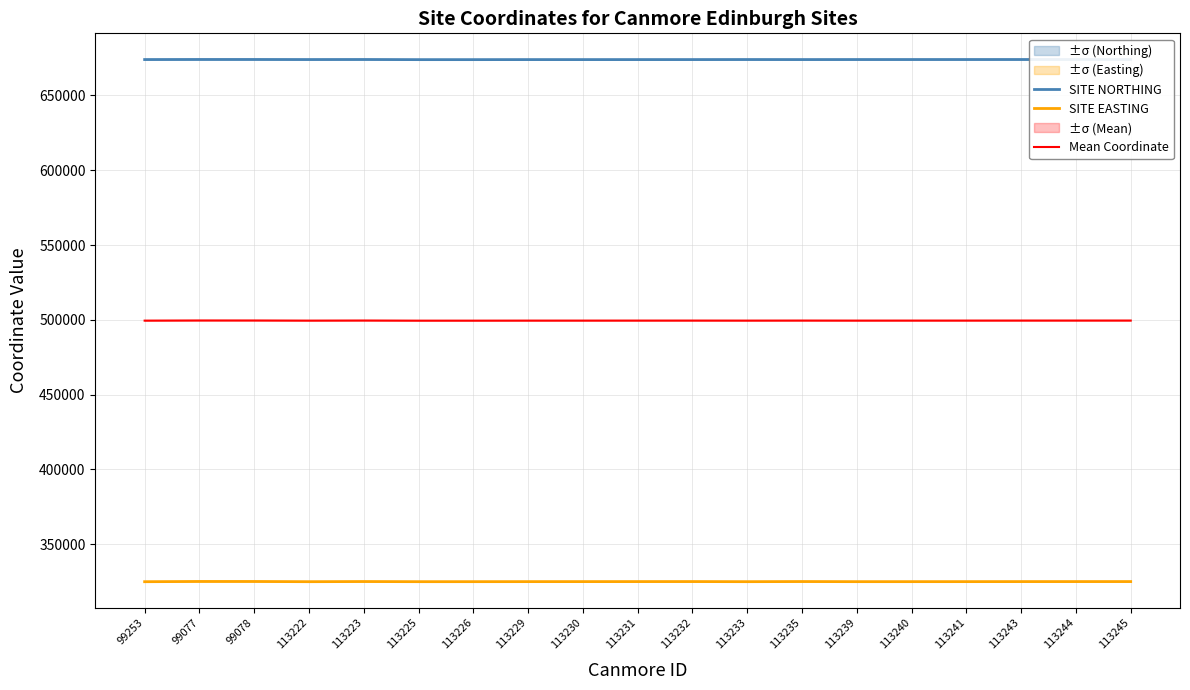

What is the difference between the Mean Coordinate values at 113233 and 113235?

32